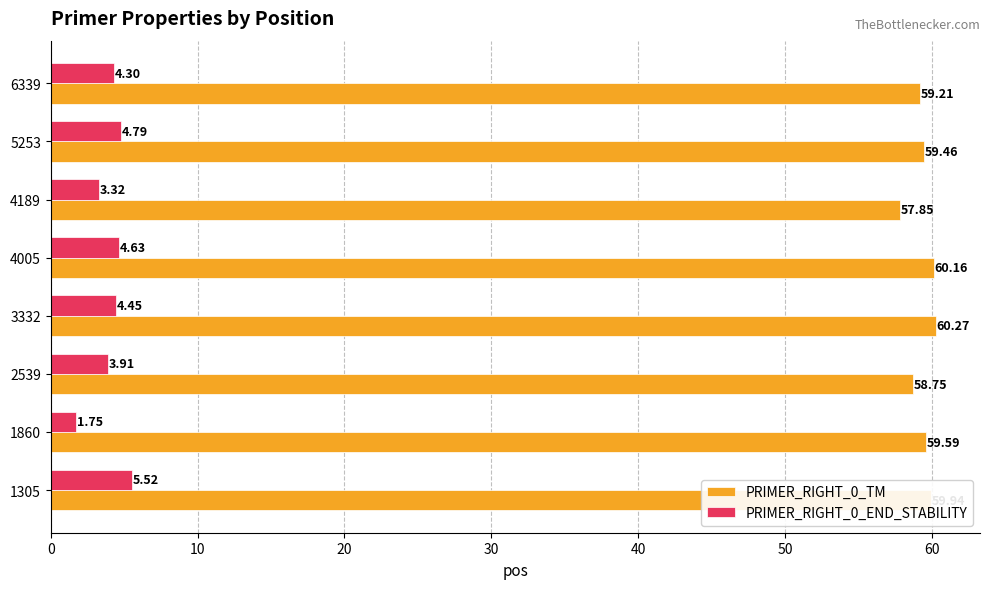

Is the value of PRIMER_RIGHT_0_END_STABILITY at 2539 greater than the value of PRIMER_RIGHT_0_TM at 1305?

No